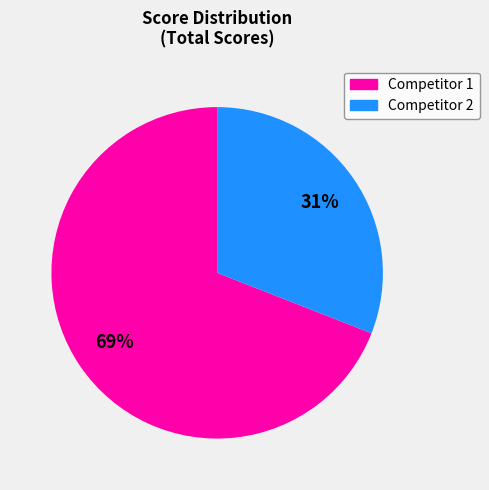

To the nearest percent, what is the average slice percentage?

50%